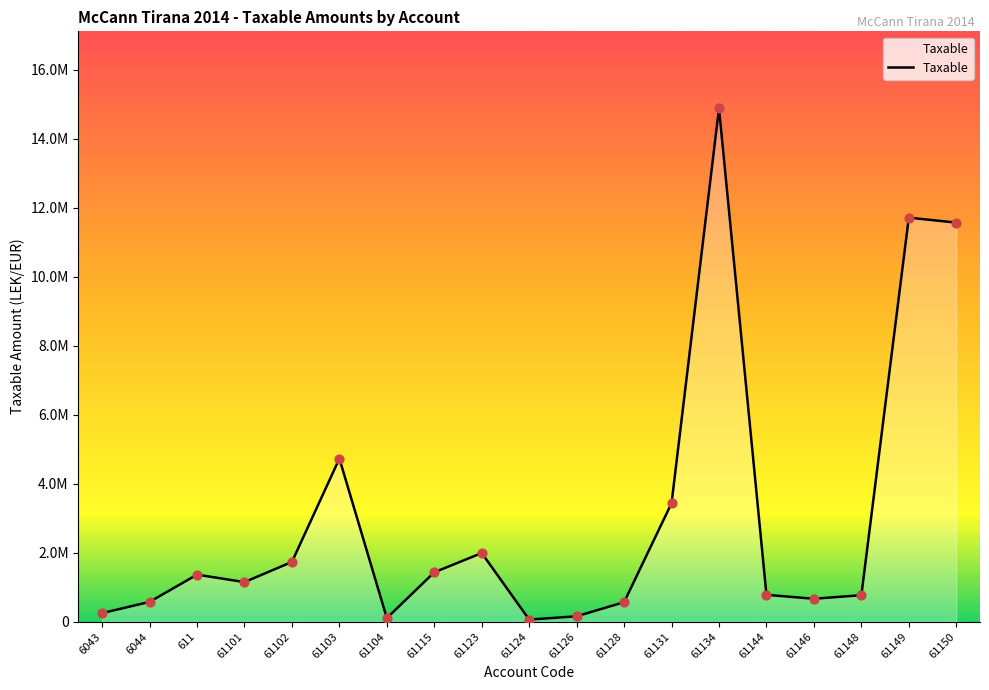

What is the change in value from 611 to 61115?

+67684.7